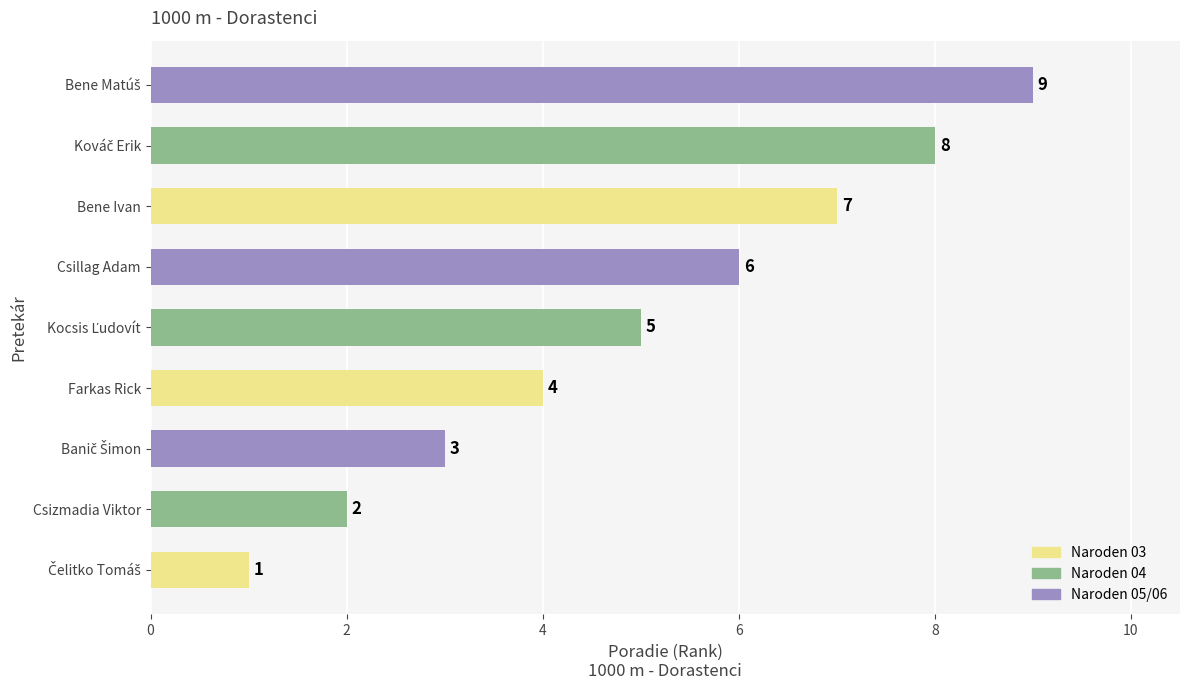

True or false: the data shows 4 at Farkas Rick.

True